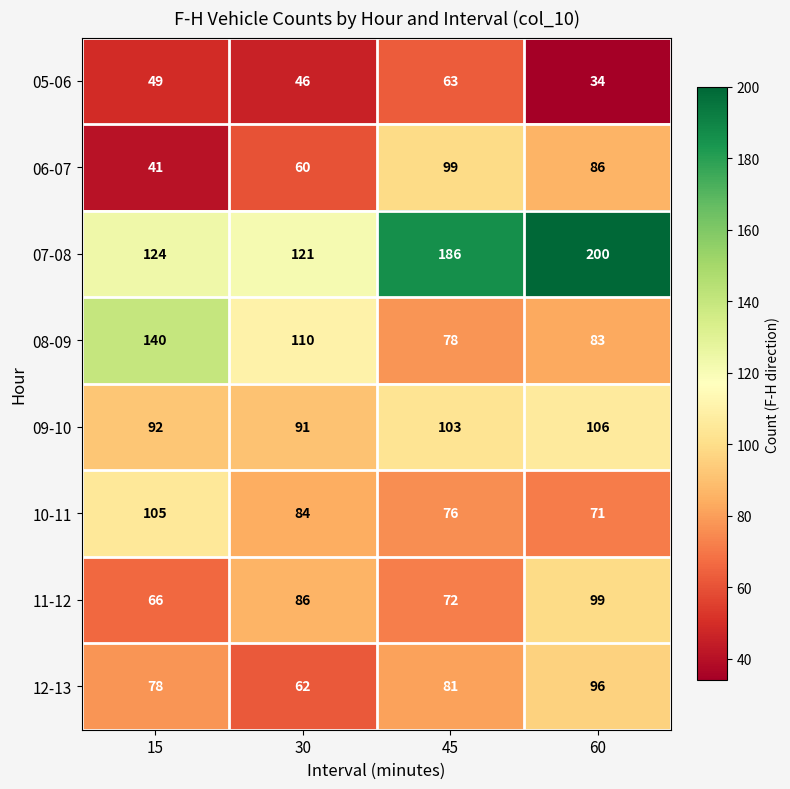

At 15, list the series in order from largest to smallest.

08-09, 07-08, 10-11, 09-10, 12-13, 11-12, 05-06, 06-07